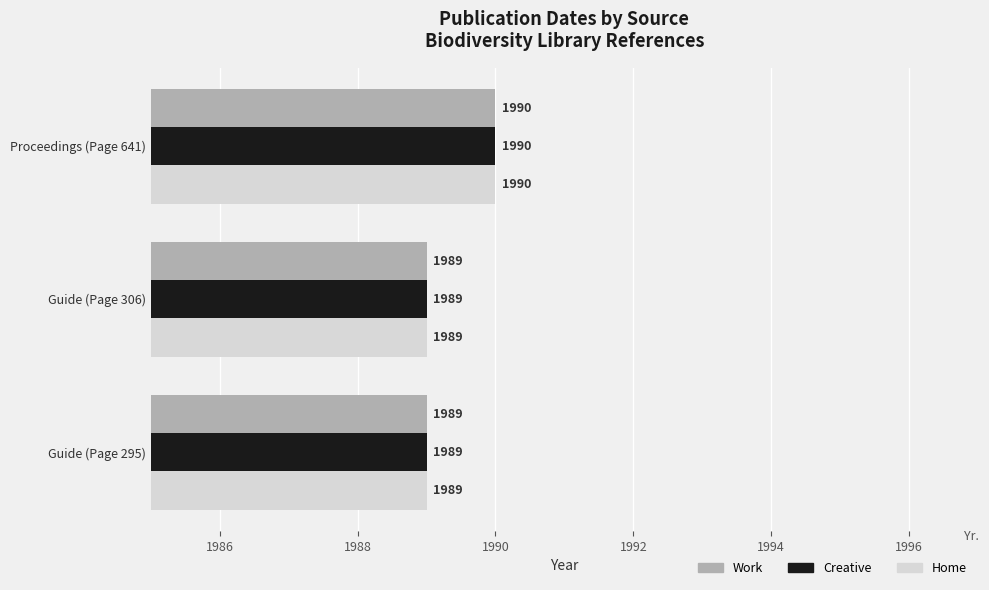

What is the sum of all Creative values?

5968